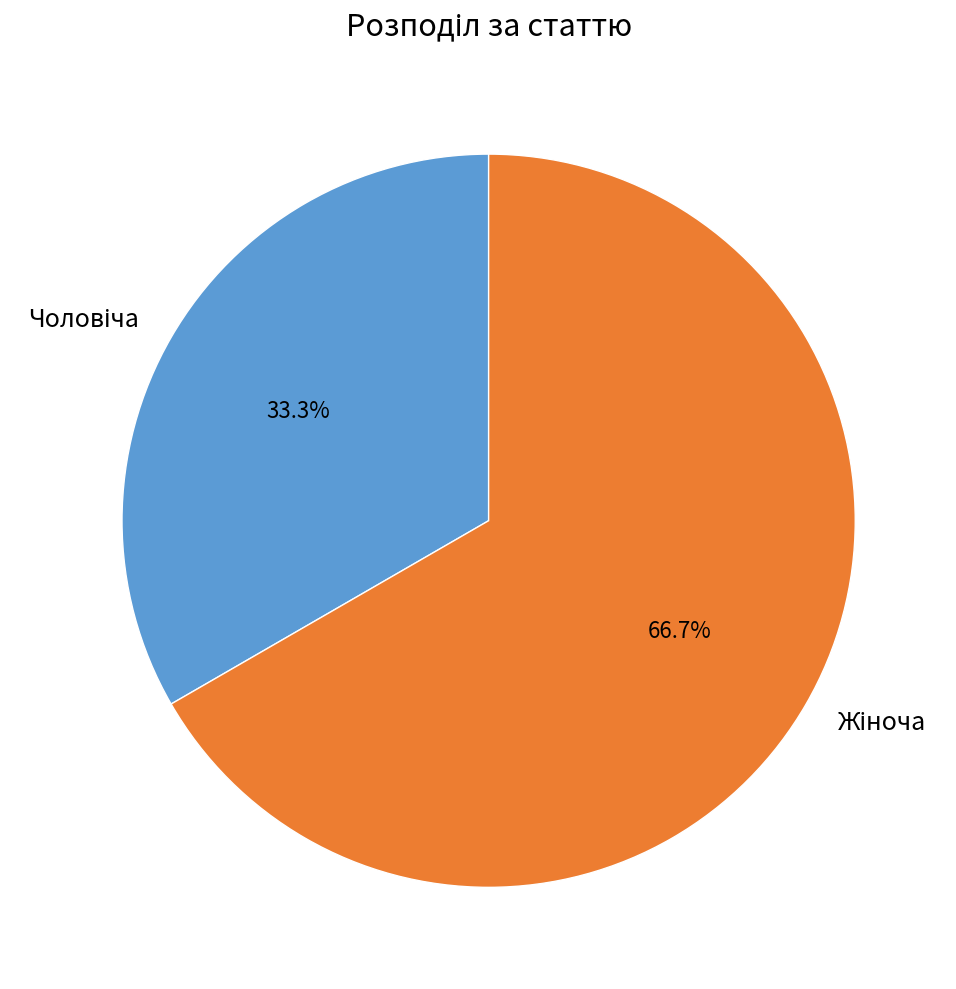

Is there any slice that represents more than half of the pie?

Yes